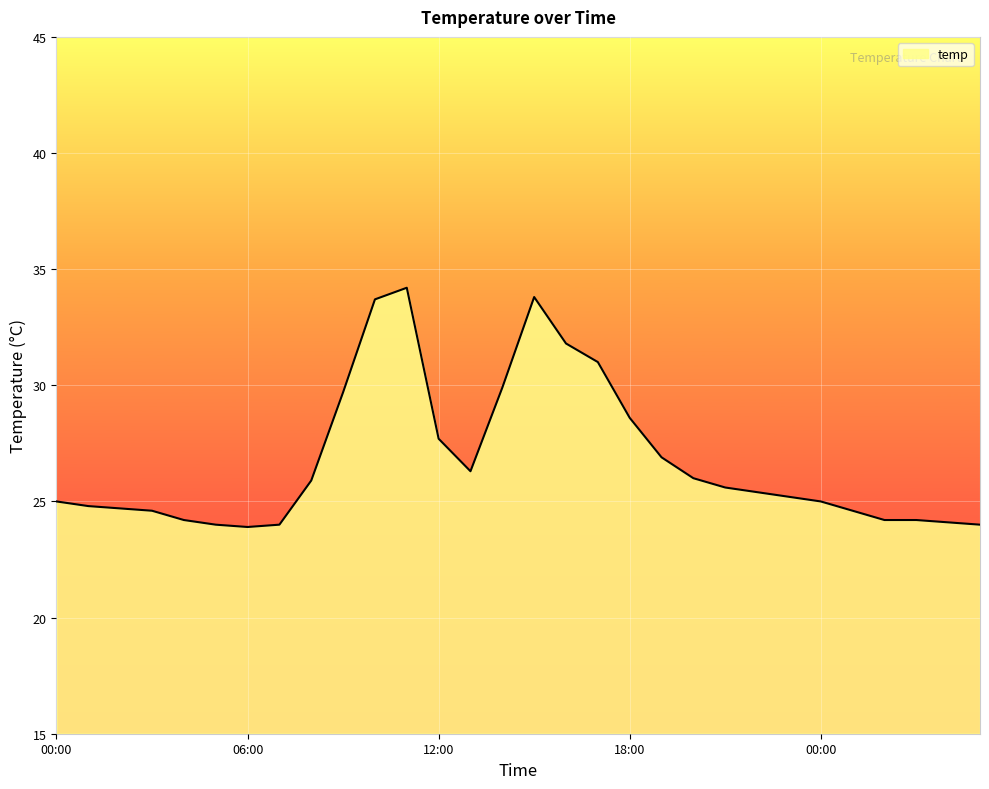

What is the difference between the maximum and minimum values?

10.3